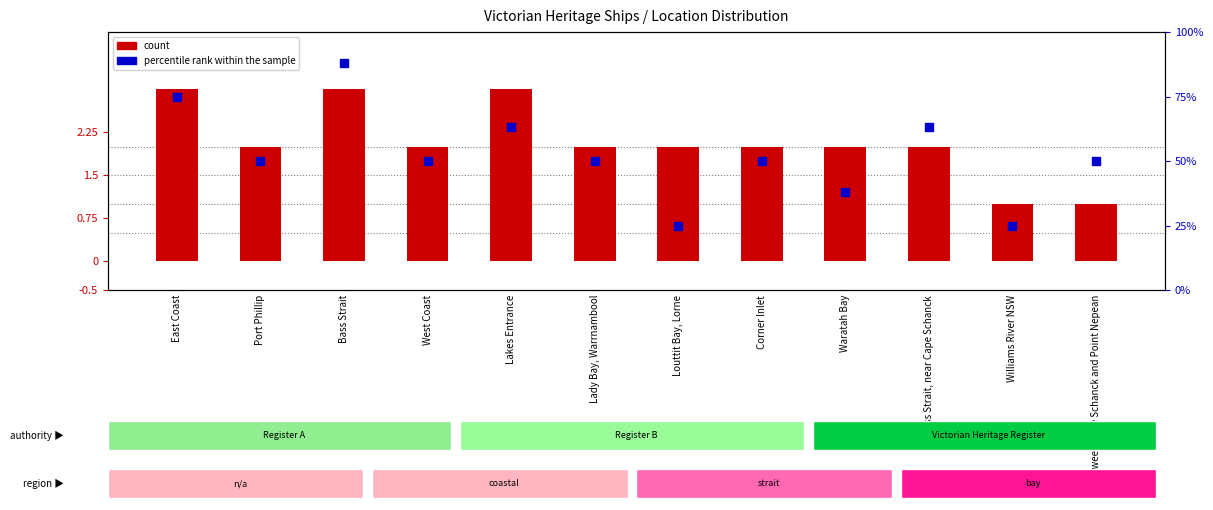

What are all the series names shown in the legend?

count, percentile rank within the sample